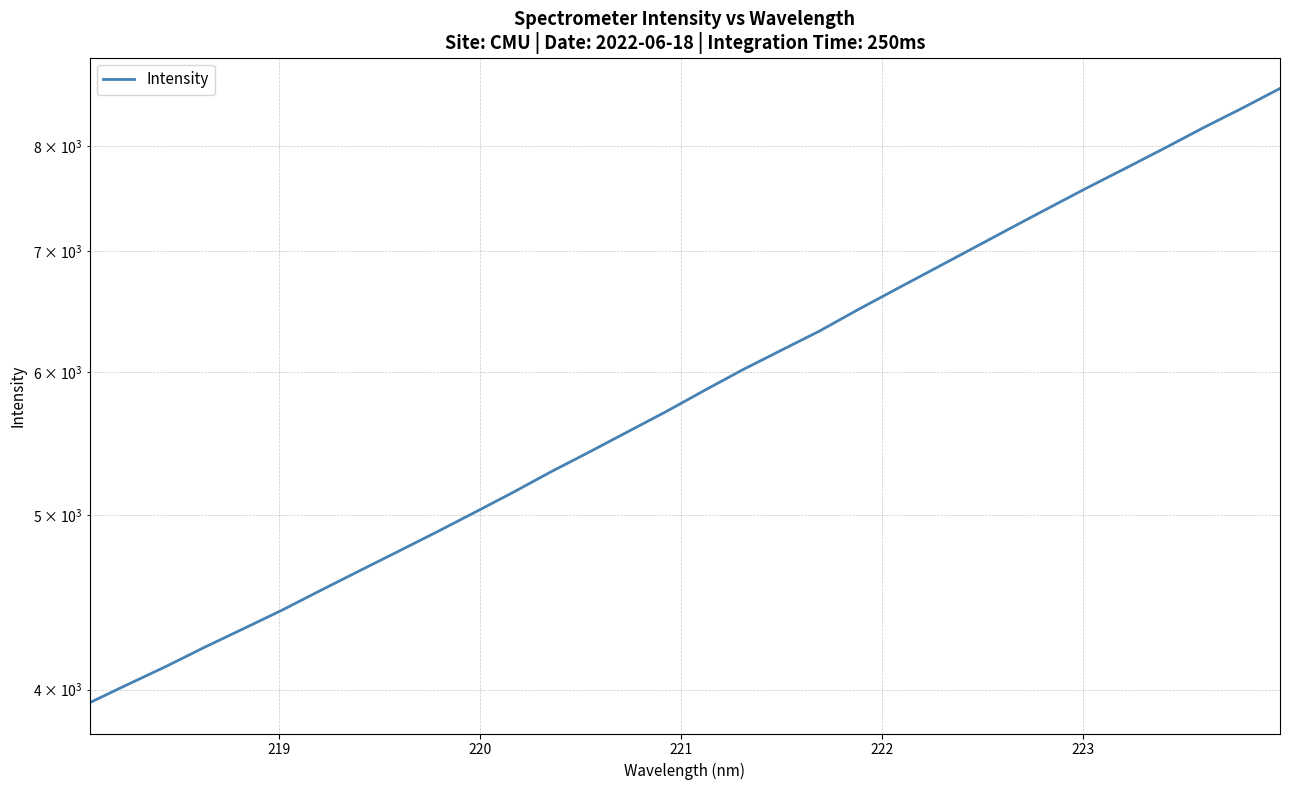

What is the sum of all values?

190571.1